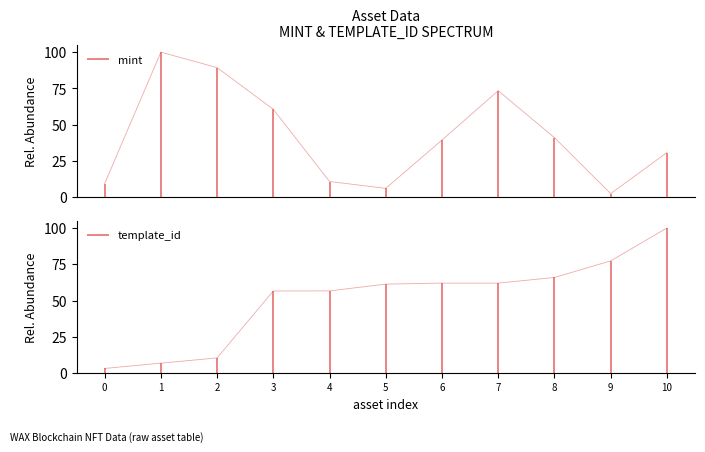

What is the maximum value shown in the chart?

100.0